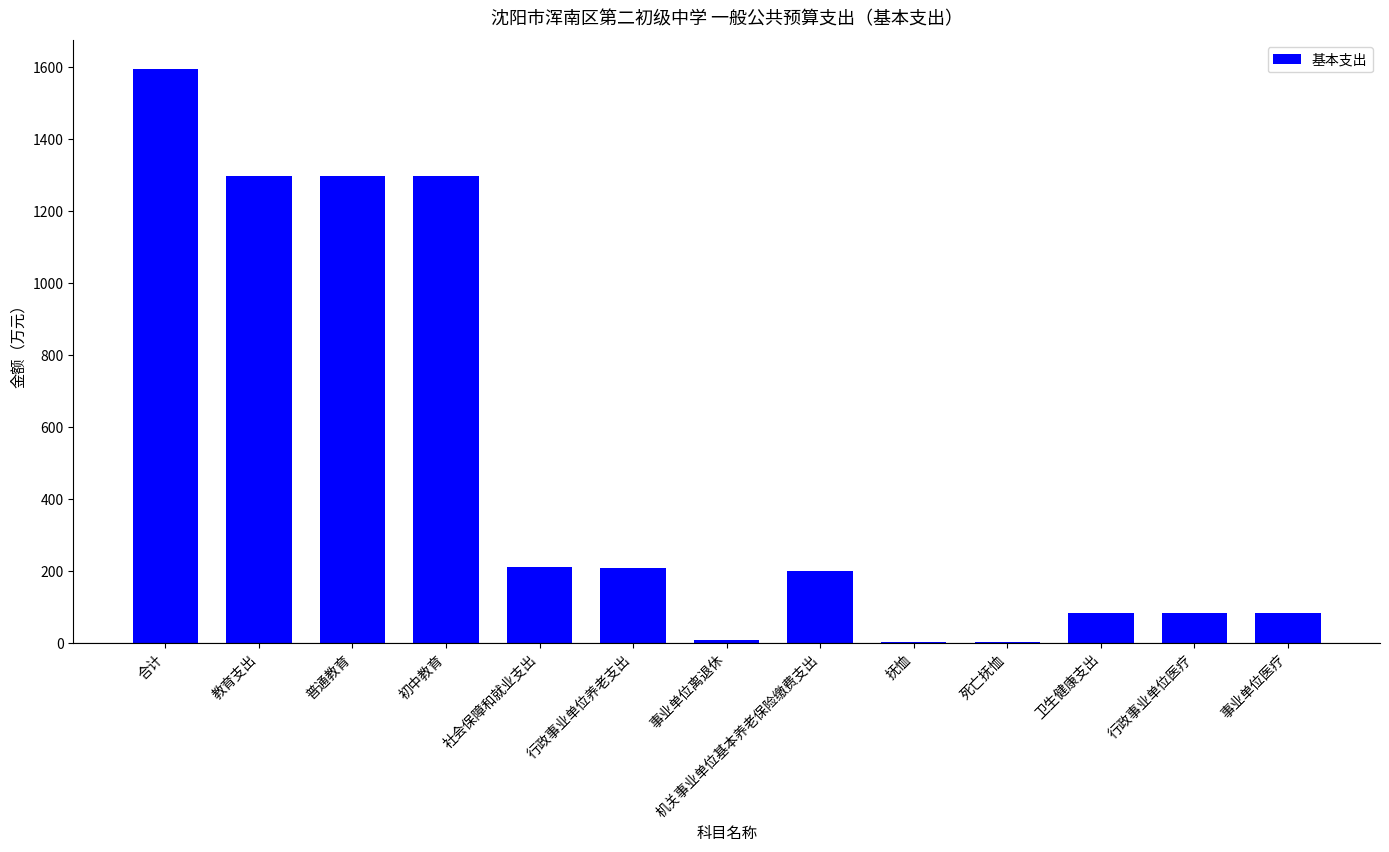

Which category has the highest value across all series?

合计